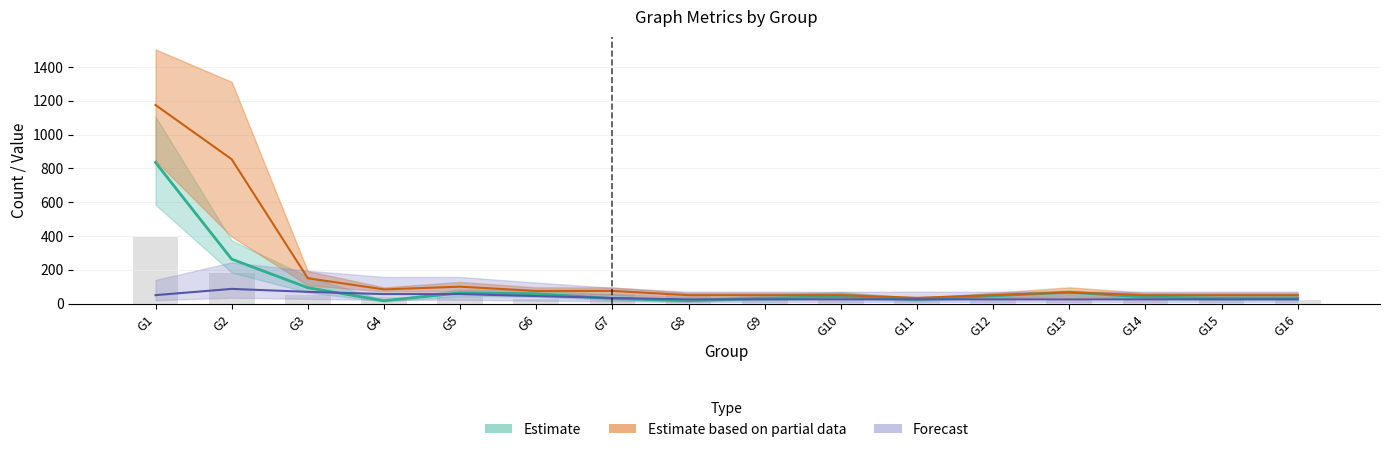

What is the sum of the Non-categorized Word Count values at G3 and G15?

126.0